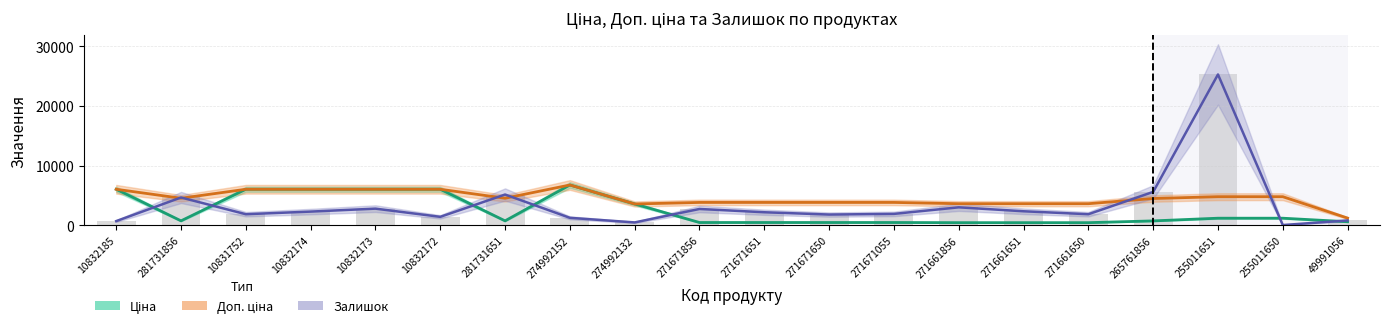

What is the average value of the Залишок (×55) series?

3423.8